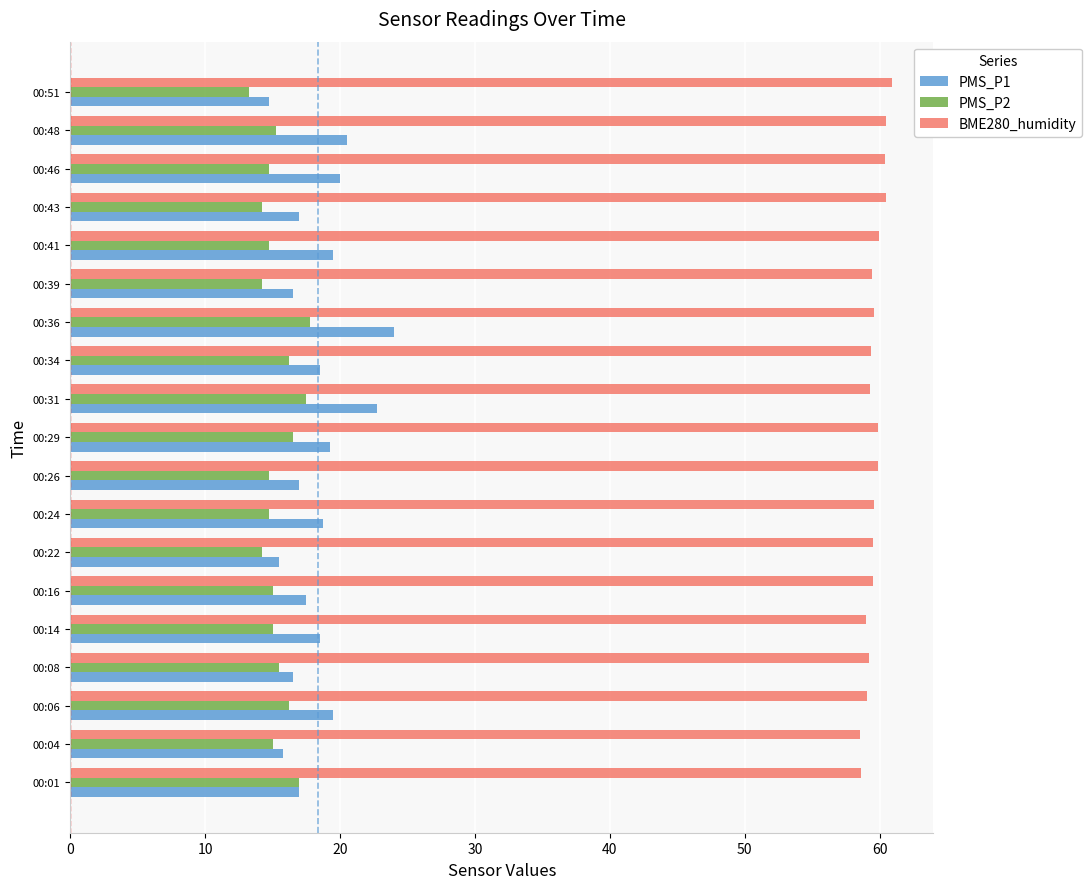

What is the difference between the highest and lowest values at 00:31?

41.8